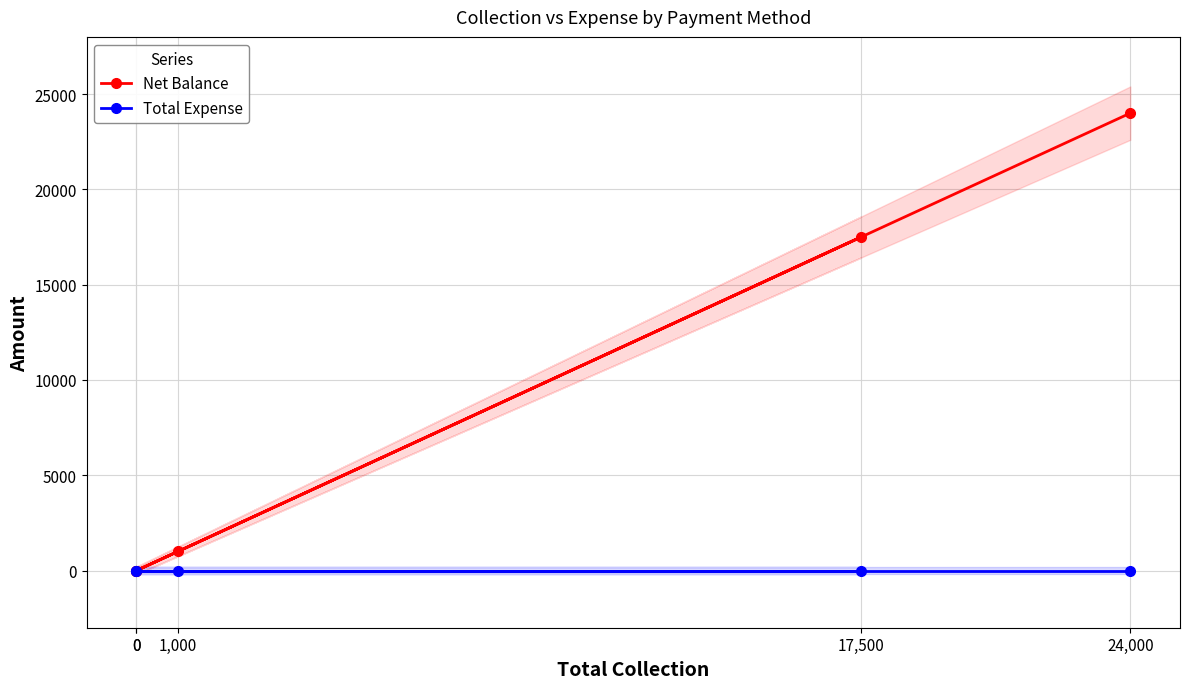

What is the sum of the Net Balance values at 1,000 and 0?

1000